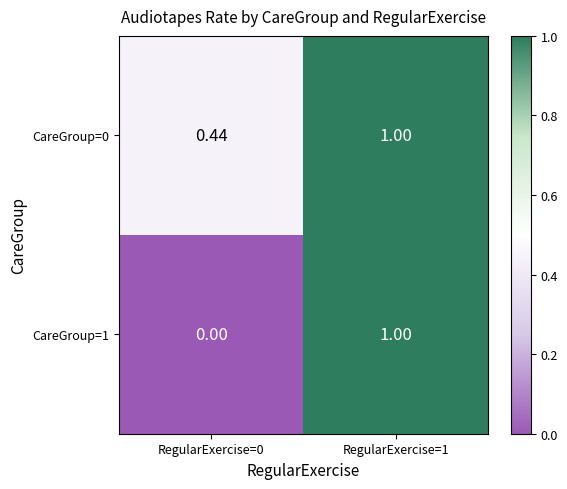

Rank the series at RegularExercise=0 from lowest to highest value.

CareGroup=1, CareGroup=0